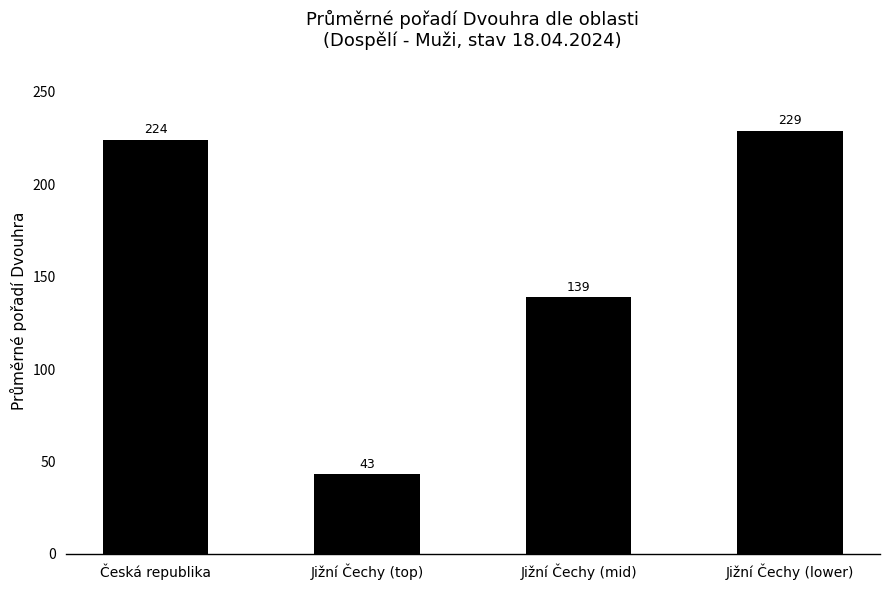

True or false: the data shows 315.2 at Jižní Čechy (lower).

False